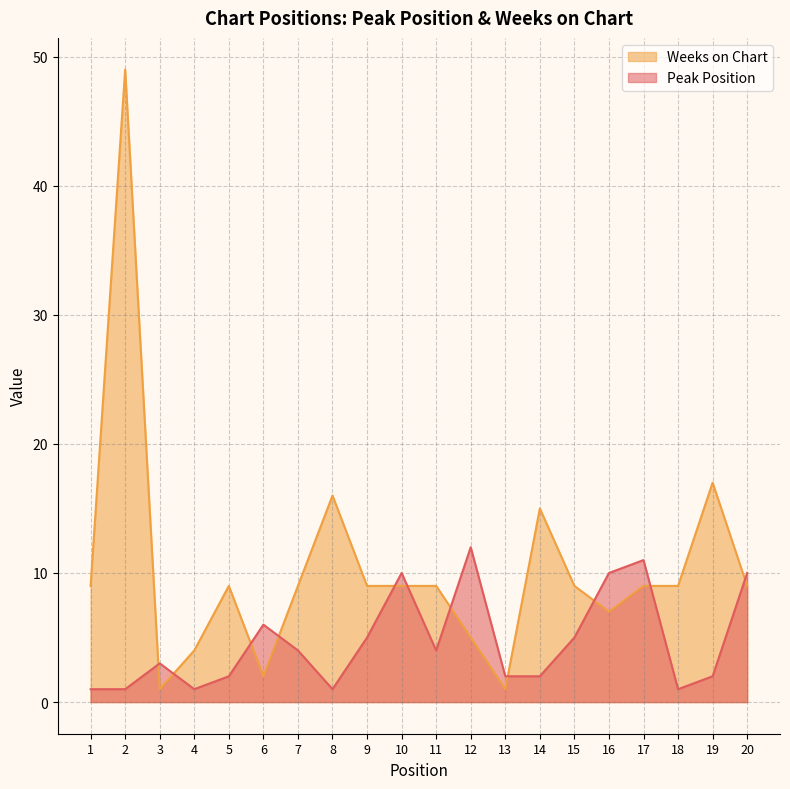

Does the chart have visible grid lines?

Yes